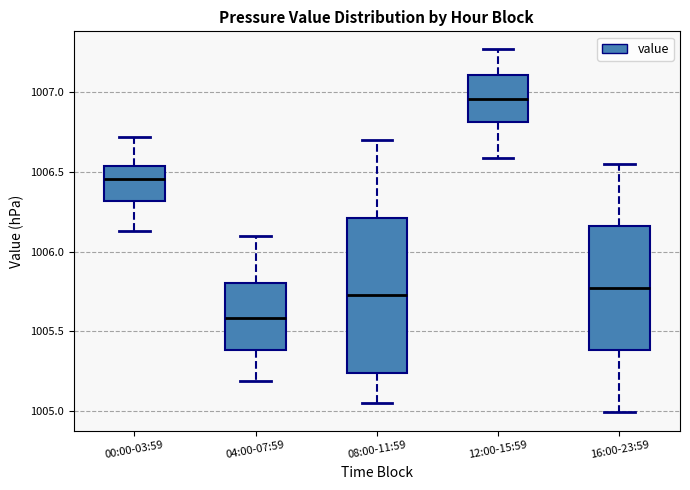

Which box has the highest median line?

12:00-15:59